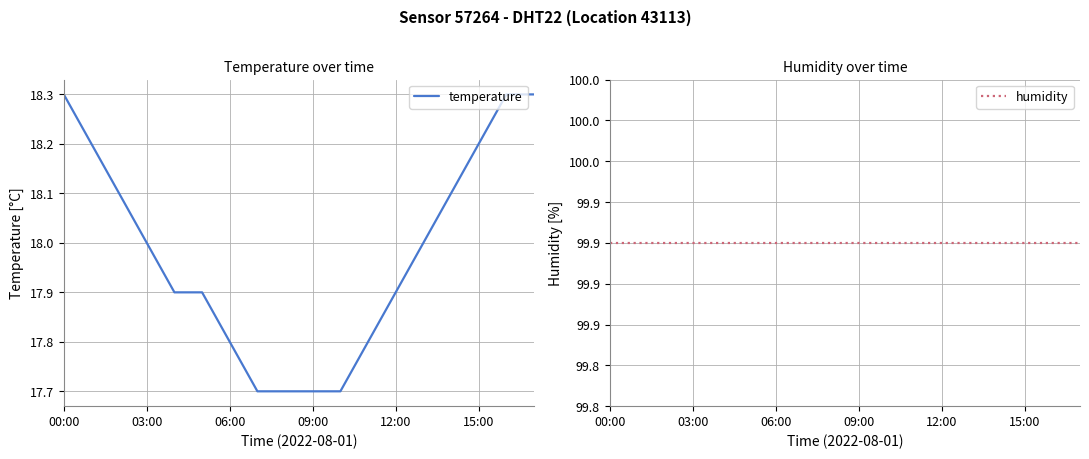

The value of temperature at 12:00 is 17.9. True or false?

True